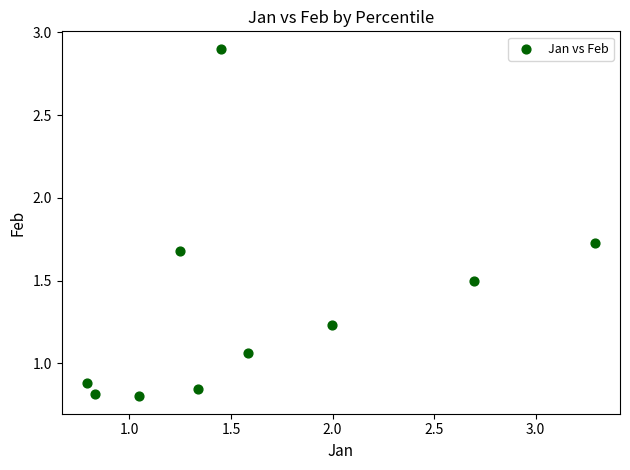

What is the range of Y values (max minus min)?

2.1